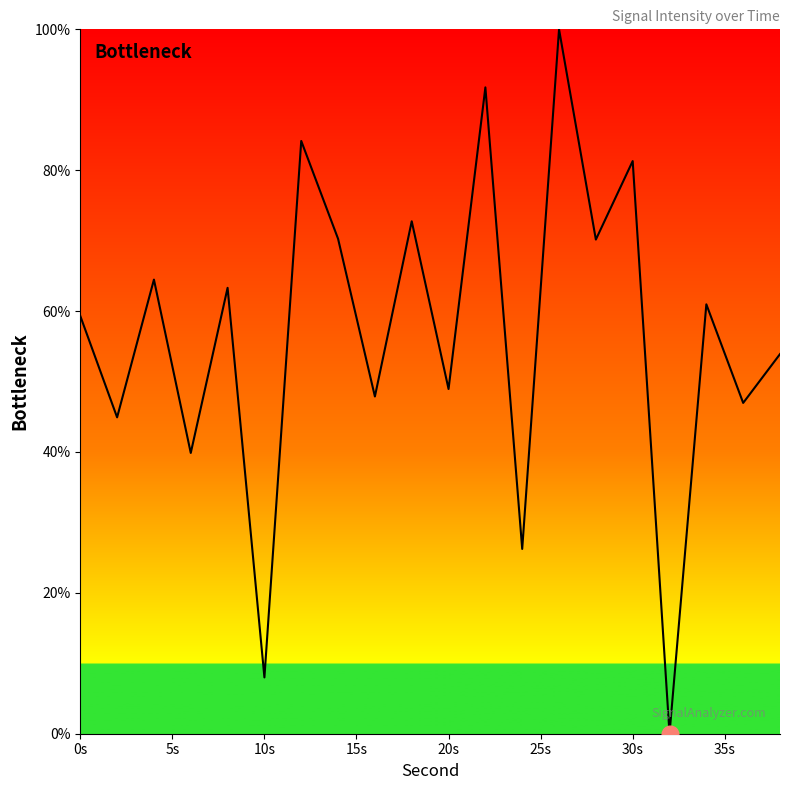

What is the maximum value shown in the chart?

100.0